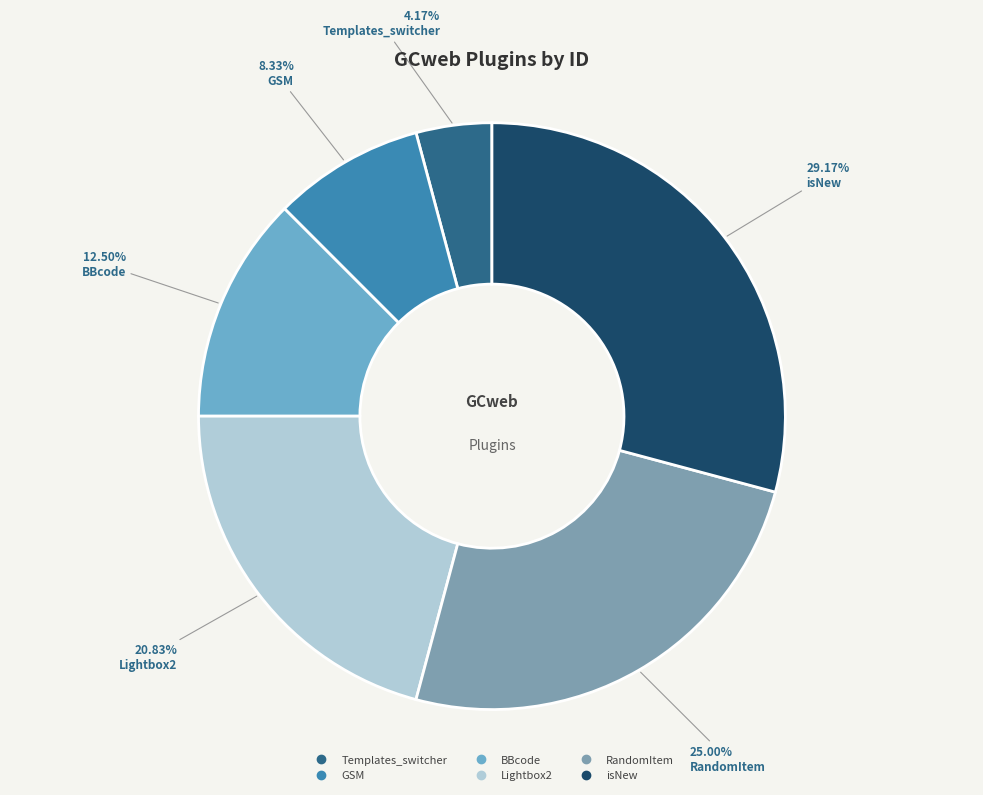

Is Lightbox2 the majority of the pie?

No